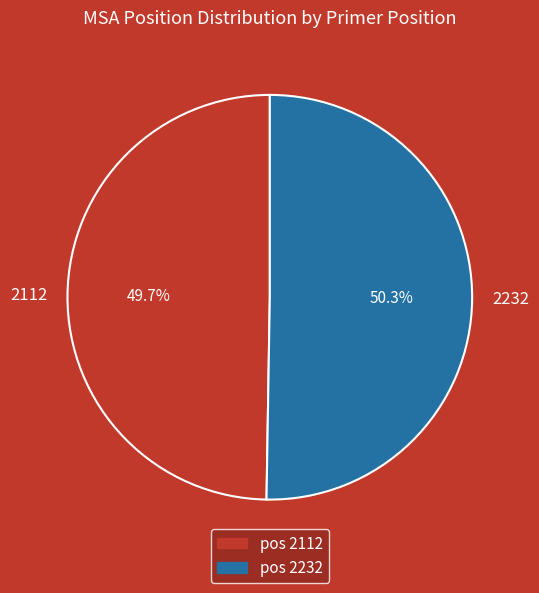

What percentage do 2232 and 2112 together represent?

100.0%